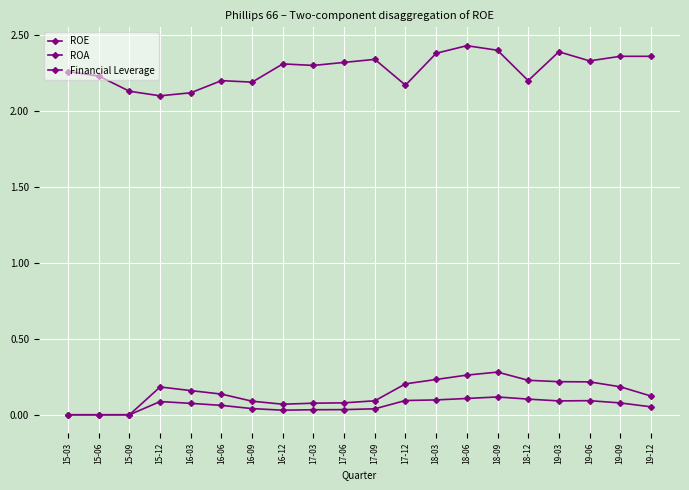

List the labels in order of Financial Leverage value, smallest first.

15-12, 16-03, 15-09, 17-12, 16-09, 16-06, 18-12, 15-06, 15-03, 17-03, 16-12, 17-06, 19-06, 17-09, 19-09, 19-12, 18-03, 19-03, 18-09, 18-06